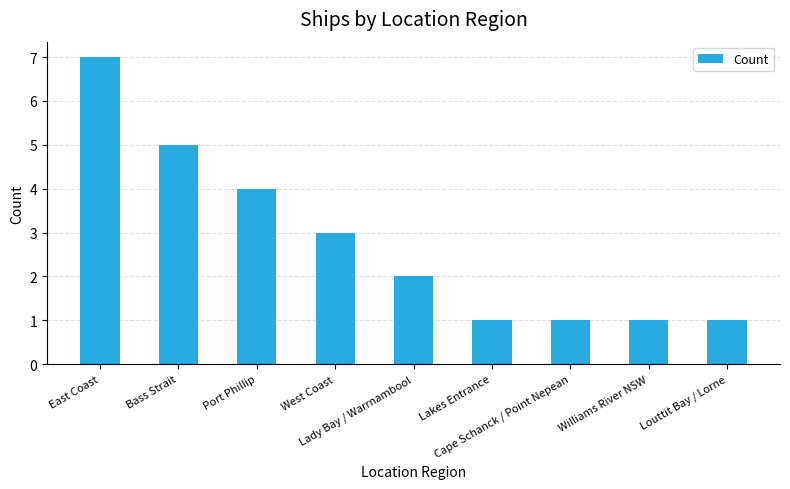

Where is the data nearest to the value 4?

Port Phillip